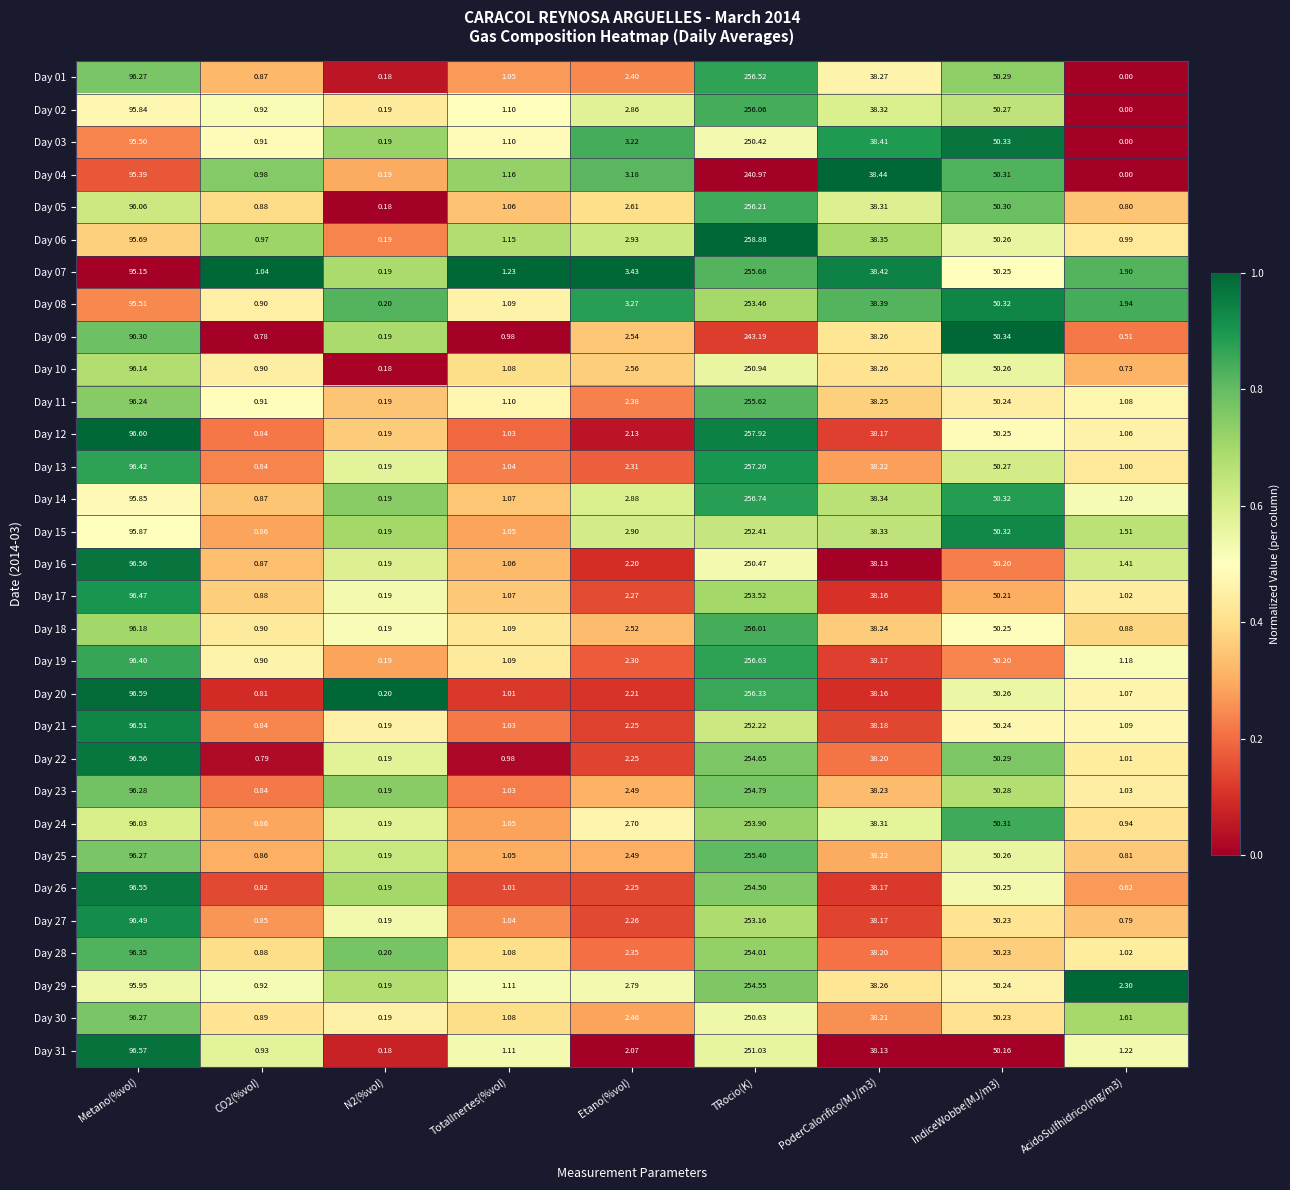

At which label does Day 12 first exceed 2?

Metano(%vol)